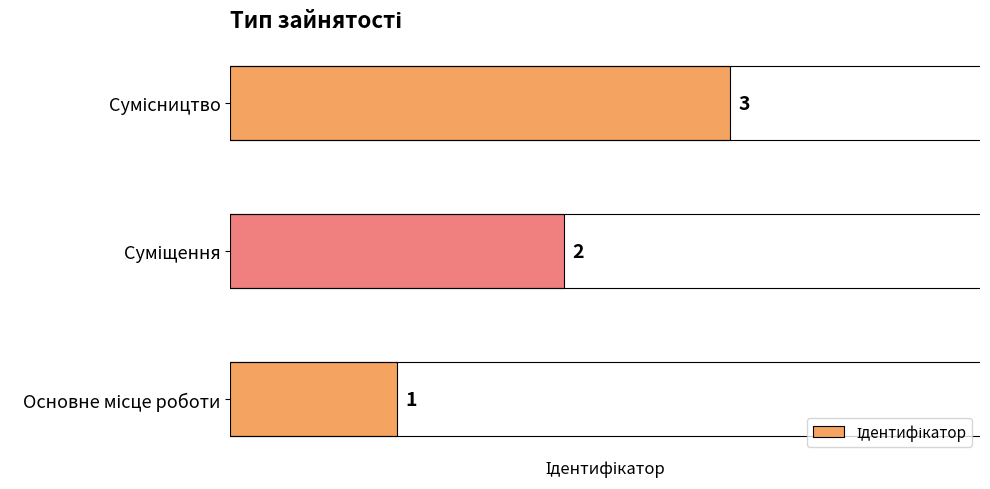

What is the maximum value shown in the chart?

3